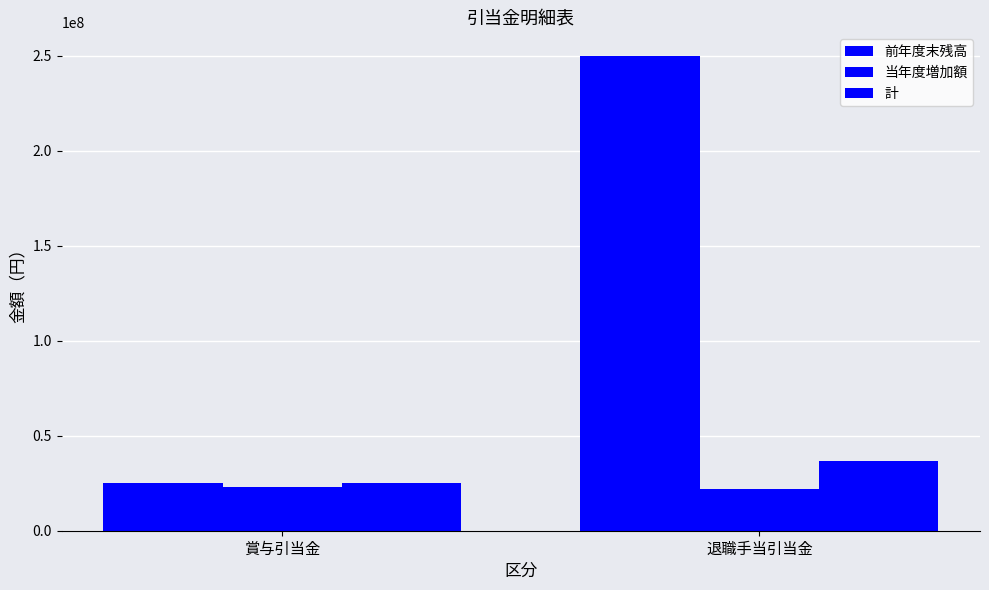

Which series has the largest range (max minus min)?

前年度末残高